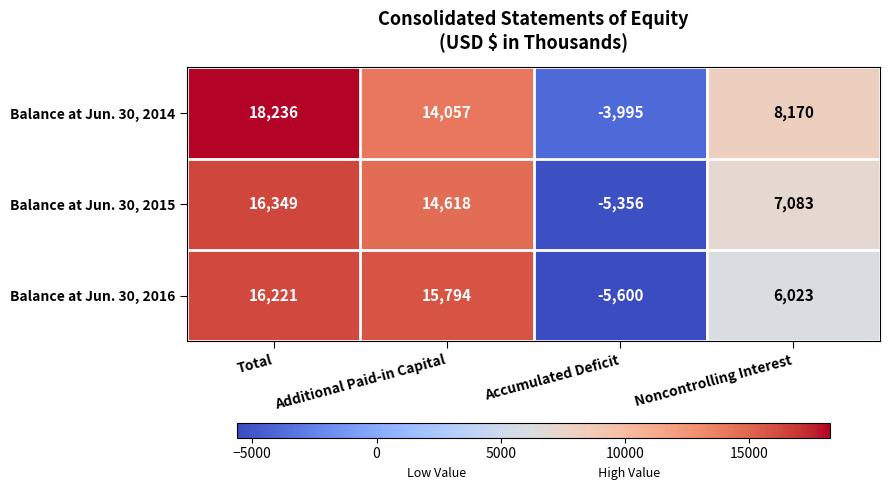

Is it true that Balance at Jun. 30, 2015 equals 10019 at Total?

False